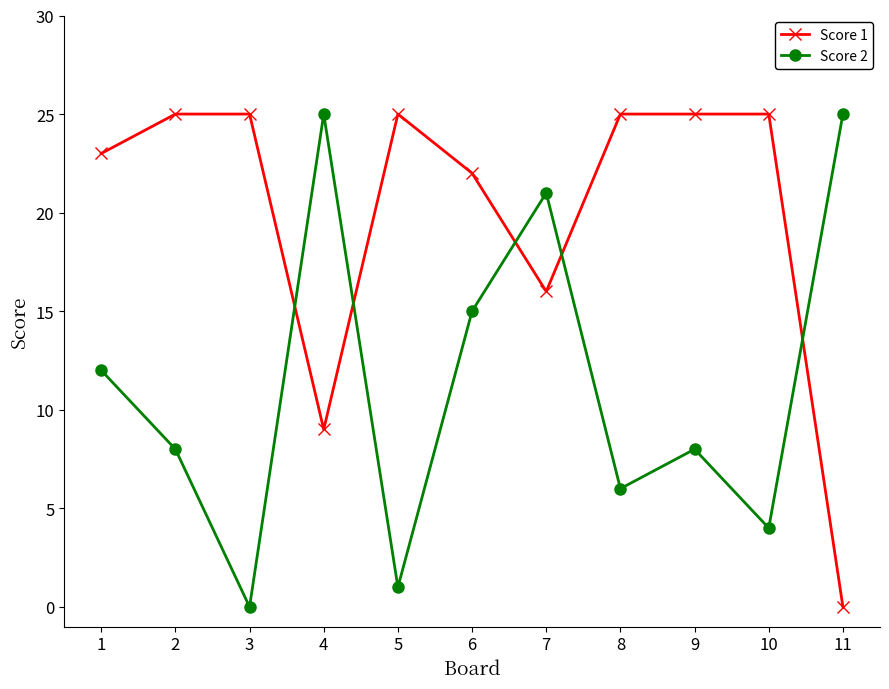

Is it true that Score 1 equals 25 at 9?

True